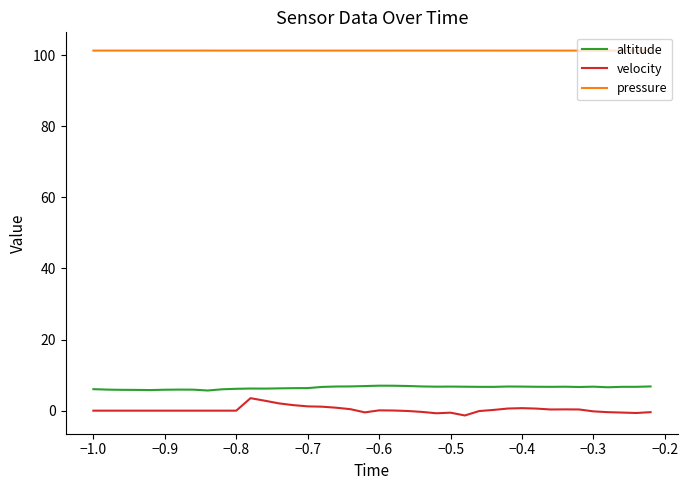

What is the maximum value for velocity?

3.5